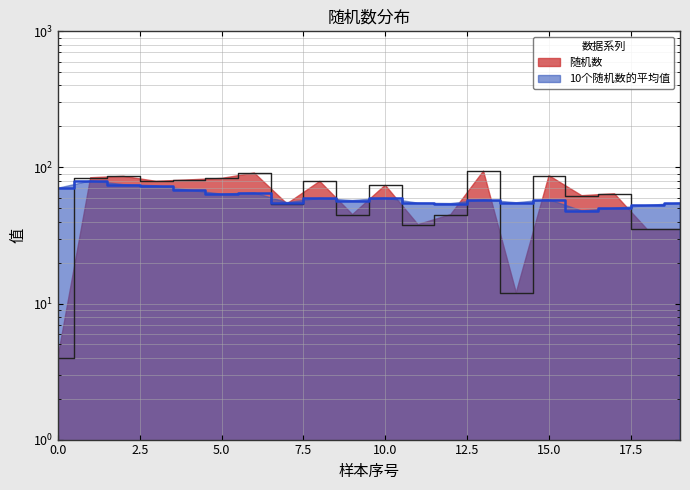

Reading left to right, extract all data points from this chart.

随机数: 4.0	84.0	86.0	79.0	81.0	83.0	91.0	54.0	79.0	45.0	74.0	38.0	45.0	94.0	12.0	87.0	62.0	64.0	35.0	35.0
10个随机数的平均值: 70.2	79.6	74.8	73.2	68.1	63.6	65.0	55.1	59.2	57.1	59.5	54.6	54.2	57.8	55.0	58.0	47.9	50.0	52.5	54.6